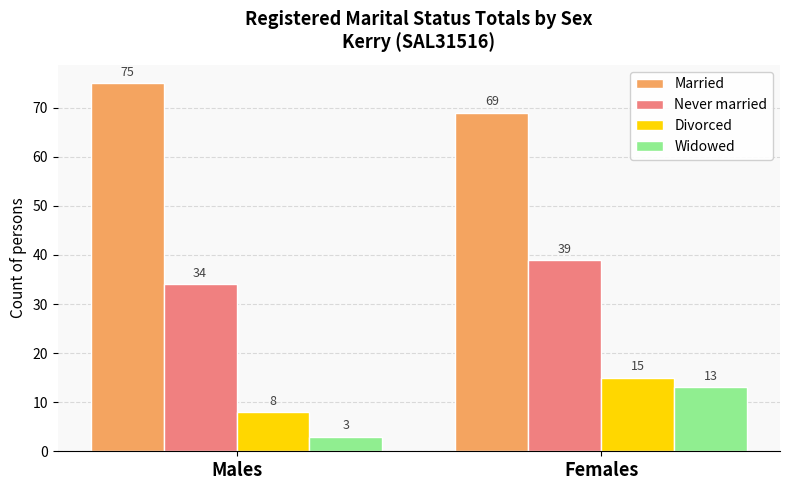

Which series changed the most between Males and Females?

Widowed